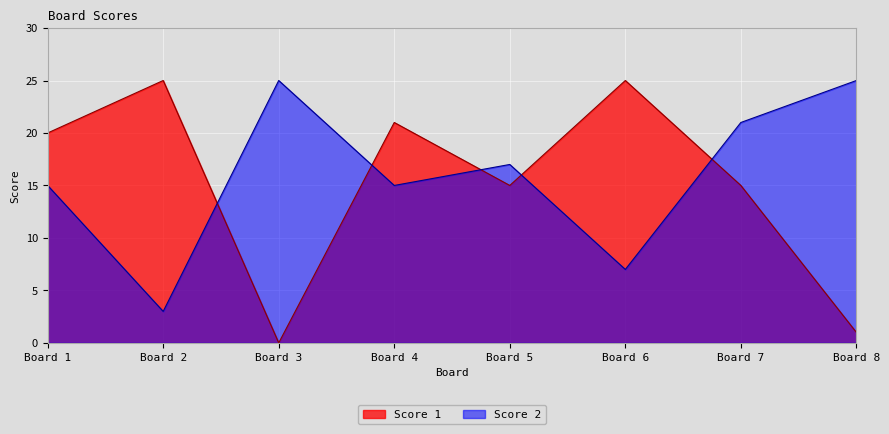

True or false: Score 2 and Score 1 cross at least once.

True